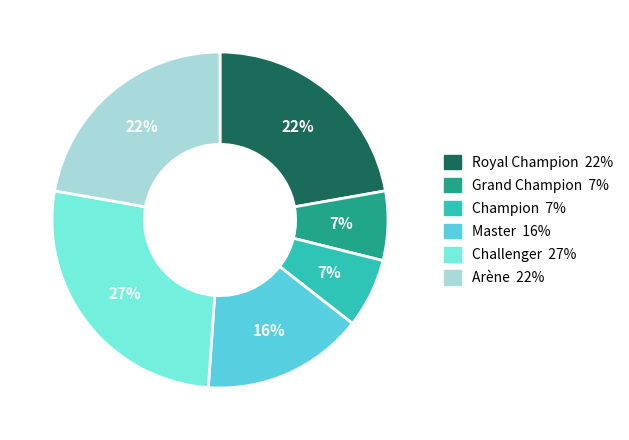

True or false: Arène accounts for 22% of the total.

True